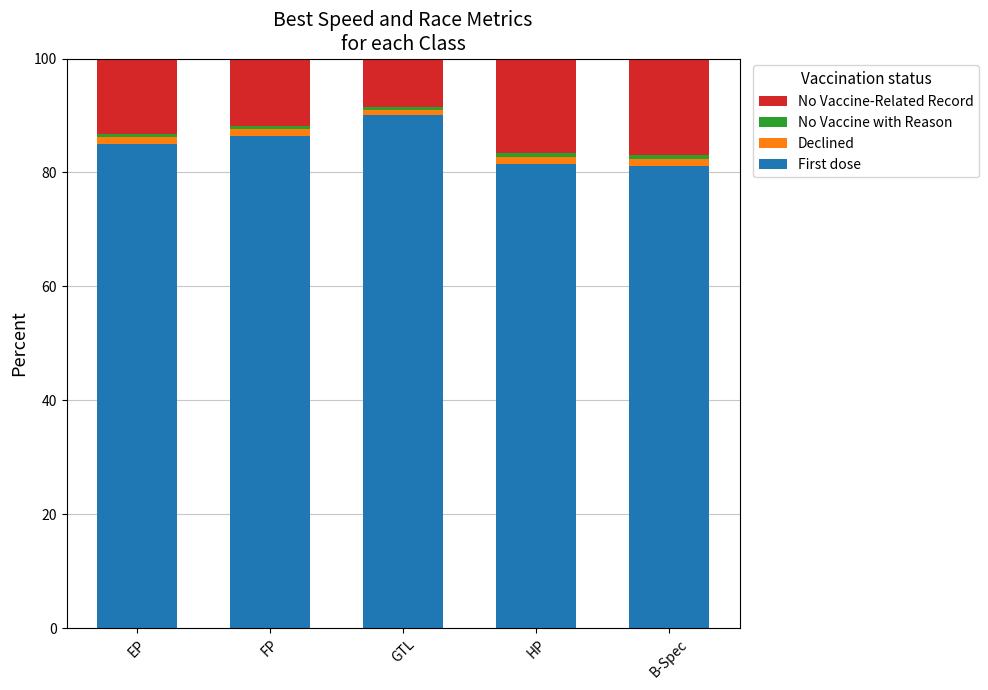

At which label does First dose first exceed 85?

EP